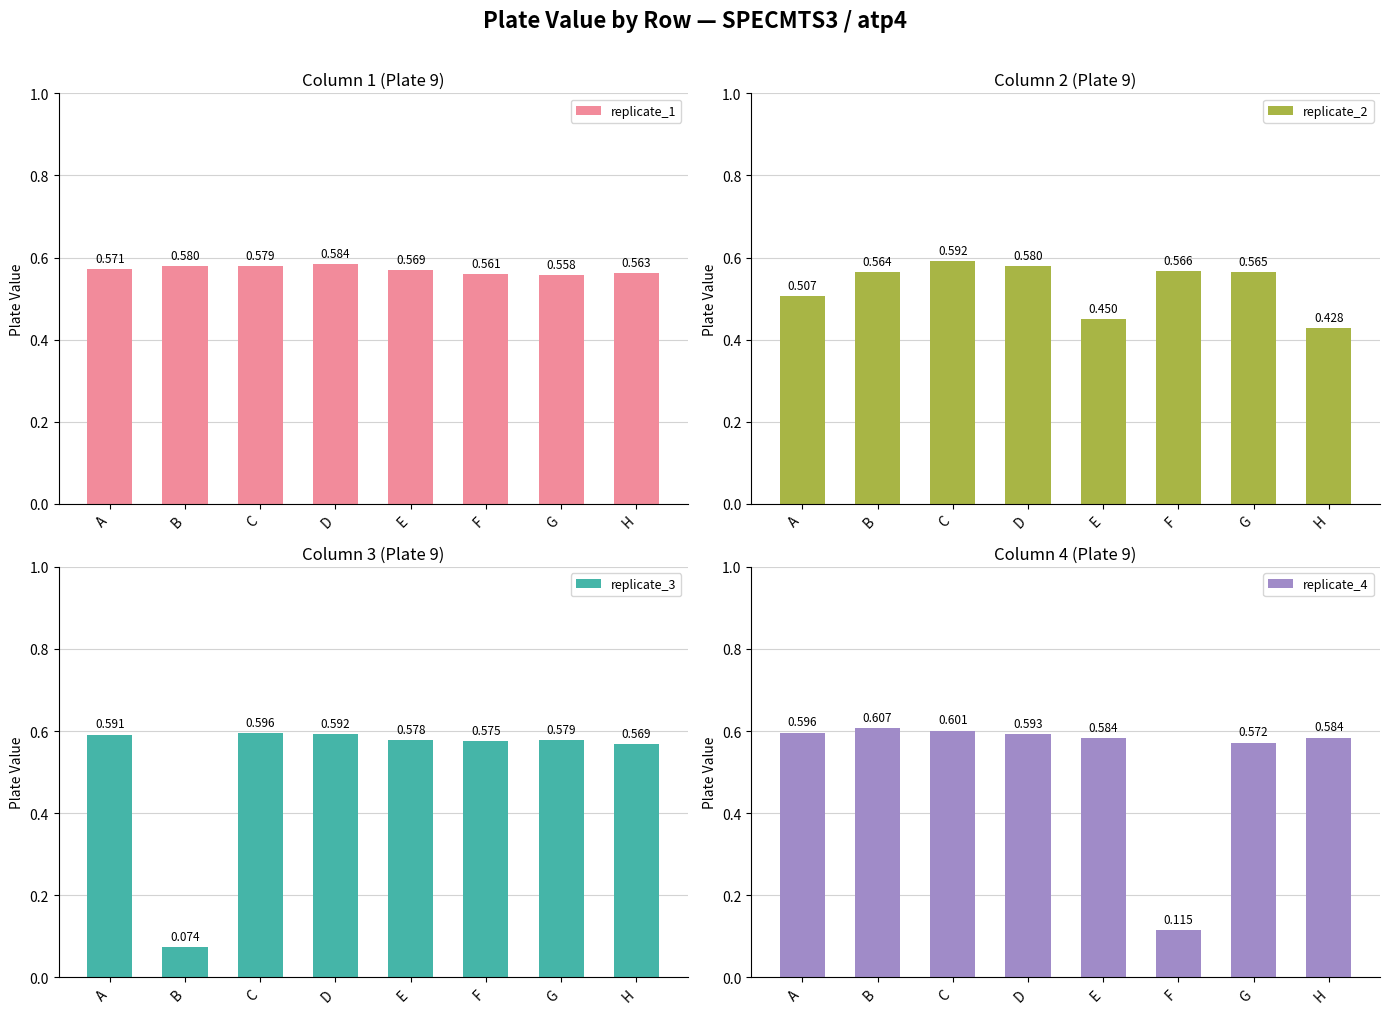

What is the maximum value for replicate_4?

0.6